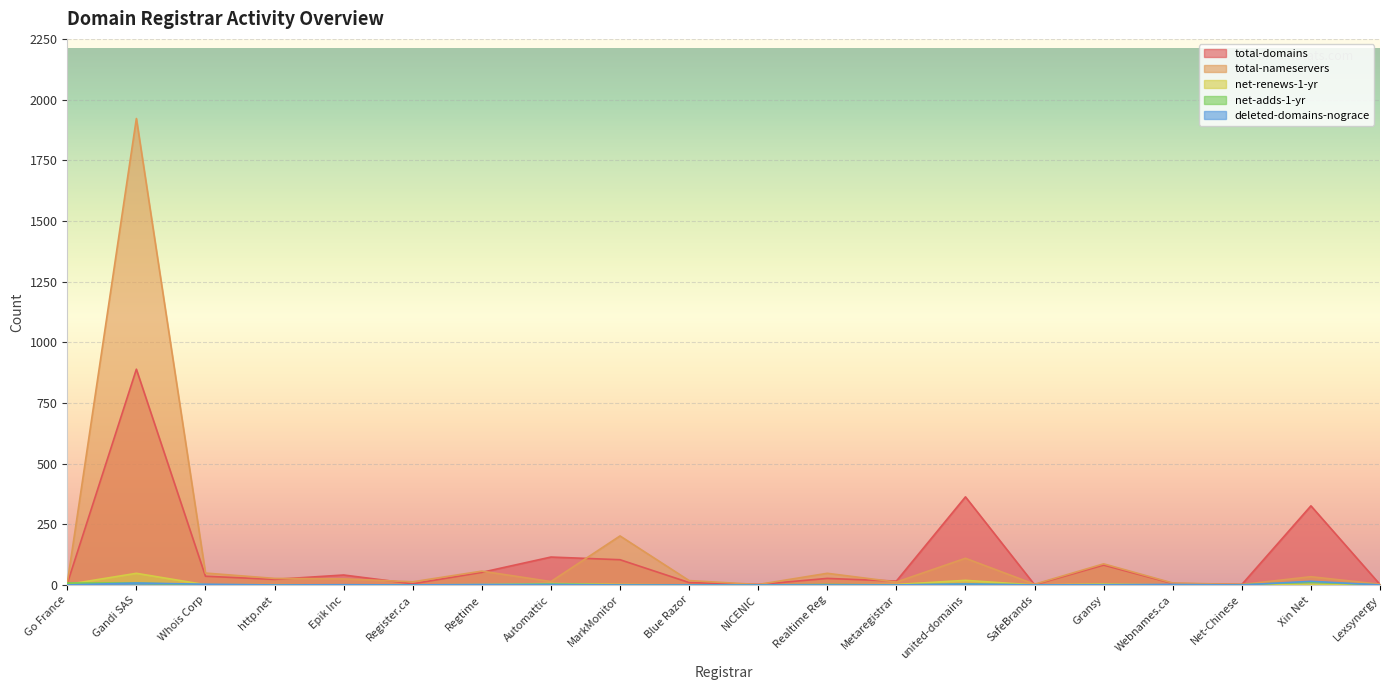

What is the difference between the maximum and minimum values in the total-domains series?

888